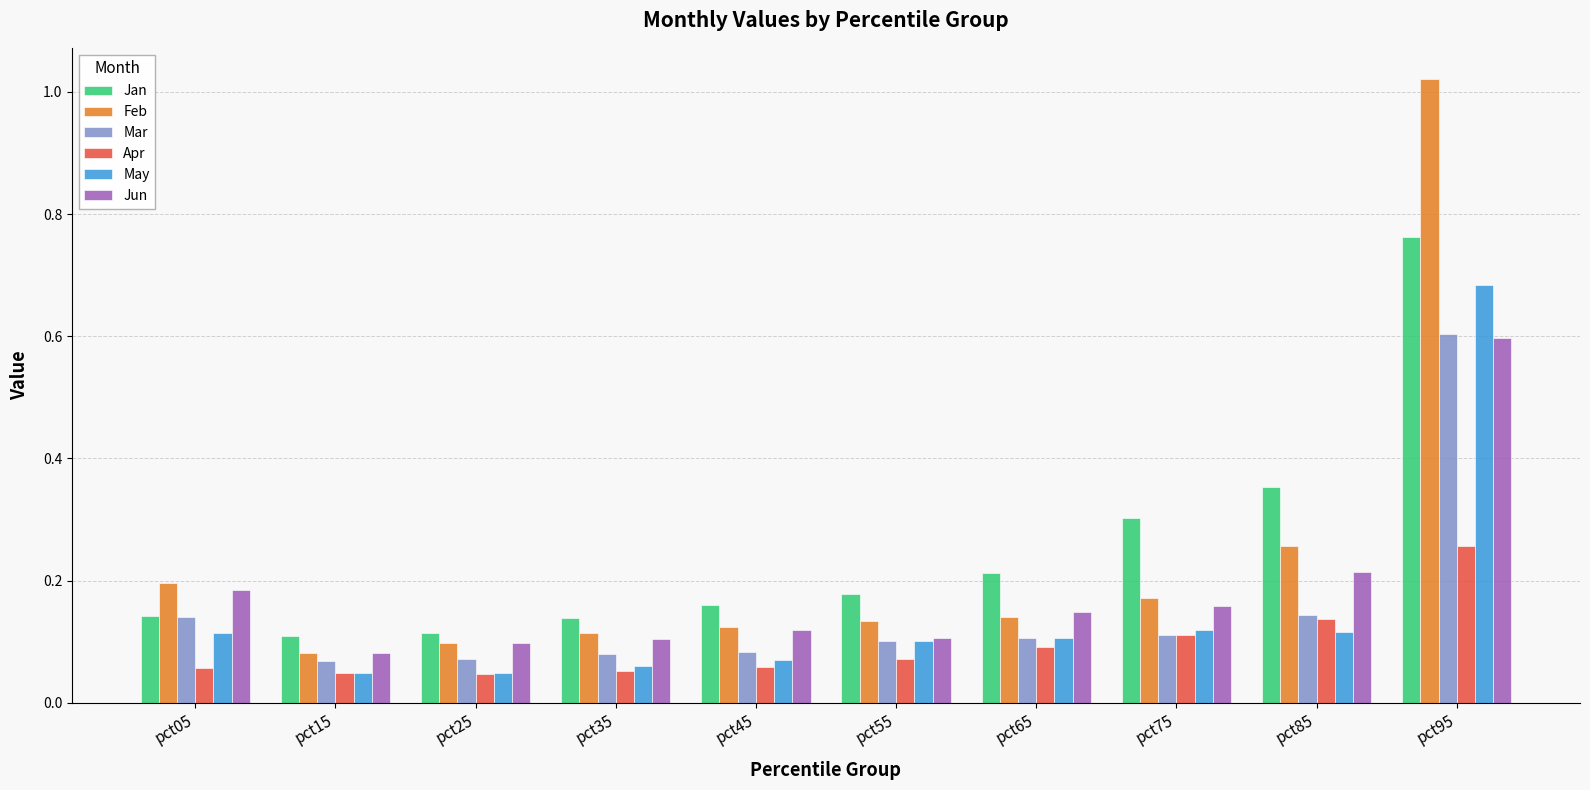

Does the chart contain stacked bars?

No